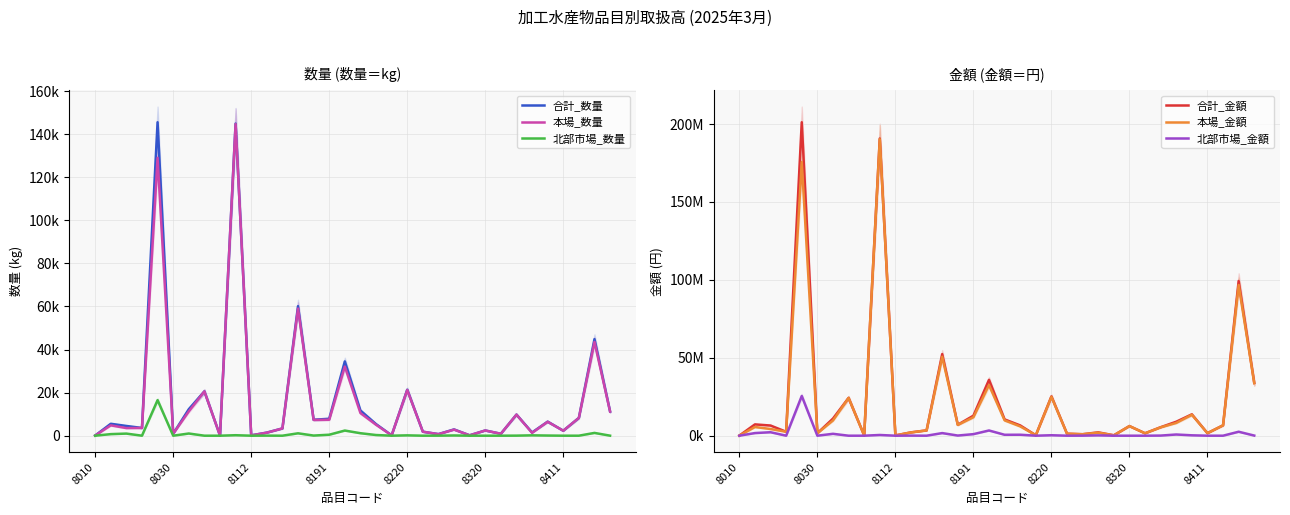

Reading left to right, what are all the values shown in this chart?

合計_数量: 70	5534	4516	3591	145564	906	12295	20565	69	144944	152	1433	3371	60140	7393	7866	34502	11684	5388	166	21352	1850	736	2917	175	2422	892	9799	1494	6528	2311	8265	44843	11227
本場_数量: 70	4803	3540	3591	129049	906	11278	20565	69	144723	152	1401	3371	59031	7333	7412	32116	10529	5078	166	21194	1850	716	2814	175	2422	892	9772	1329	6458	2311	8265	43551	11215
北部市場_数量: 0	731	976	0	16515	0	1017	0	0	221	0	32	0	1109	60	454	2386	1155	310	0	158	0	20	103	0	0	0	27	165	70	0	0	1292	12
合計_金額: 56160	7256174	6520421	2528983	201140125	1564380	10971283	24236917	207792	190691289	164160	2142482	3400594	52336291	7030586	12843128	35843692	10437651	6592884	293215	25214470	1271196	953501	2145631	252976	6176046	1544630	5439510	8964151	13704989	1616587	6657856	99273042	33828321
本場_金額: 56160	5569863	4293904	2528983	175650847	1564380	9760326	24236917	207792	190231599	164160	2088050	3400594	50663817	6937403	11847207	32499780	9849609	5975016	293215	24923020	1271196	923693	1940539	252976	6176046	1544630	5366610	8198755	13456673	1616587	6657856	96731553	33754881
北部市場_金額: 0	1686311	2226517	0	25489278	0	1210957	0	0	459690	0	54432	0	1672474	93183	995921	3343912	588042	617868	0	291450	0	29808	205092	0	0	0	72900	765396	248316	0	0	2541489	73440